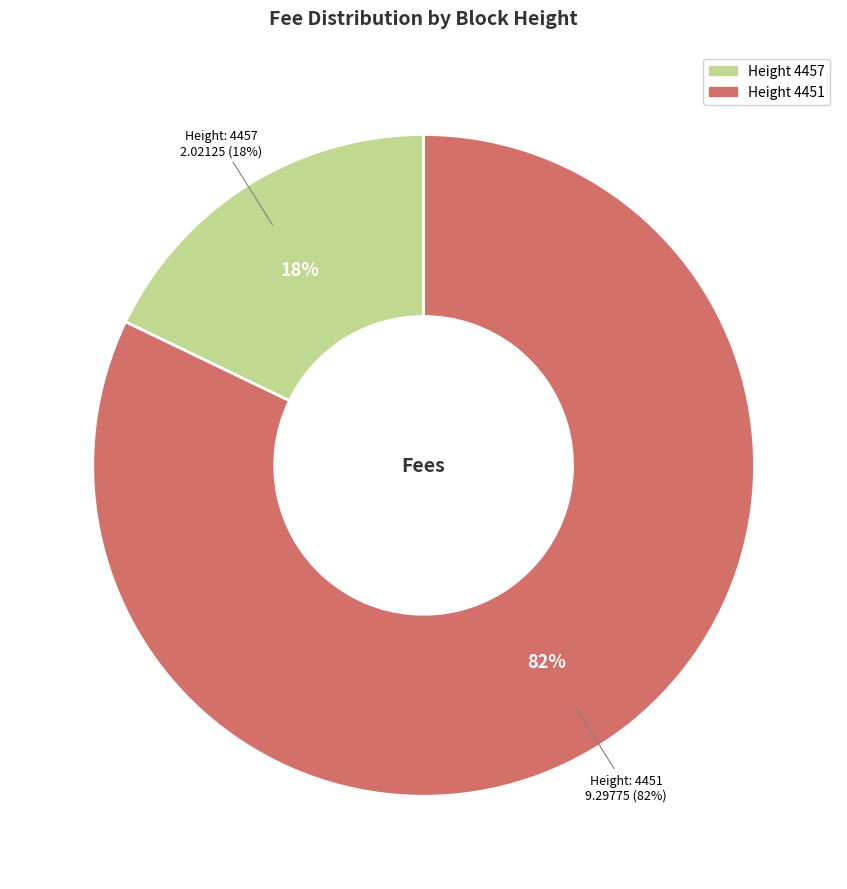

To the nearest percent, what portion does 4457 represent?

18%